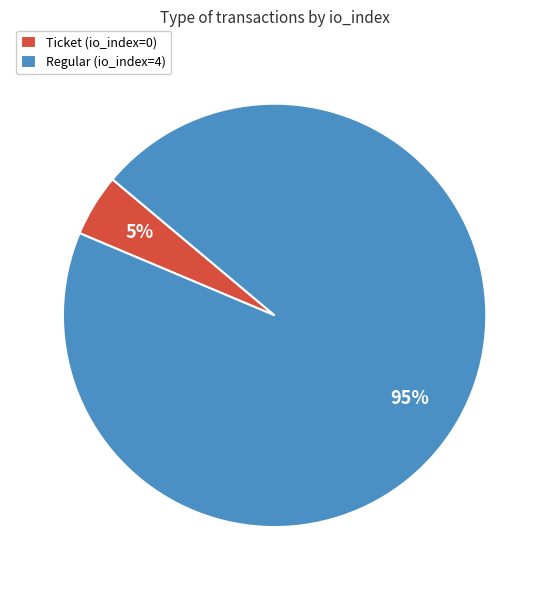

Which category has the smallest portion of the pie?

Ticket (io_index=0)